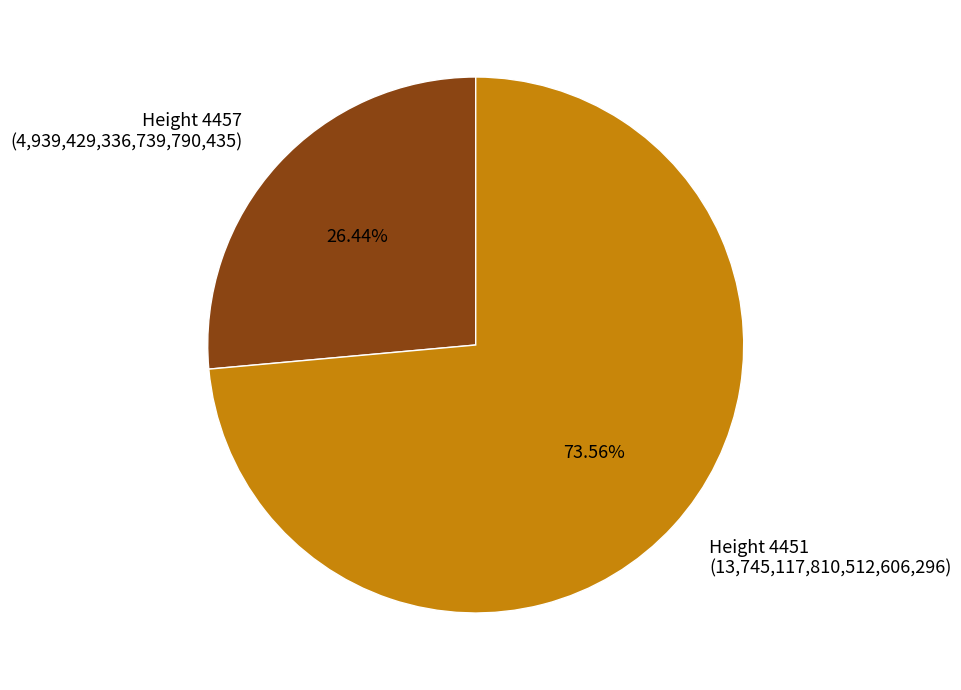

To the nearest percent, what is the difference between the largest and smallest slice percentages?

47%